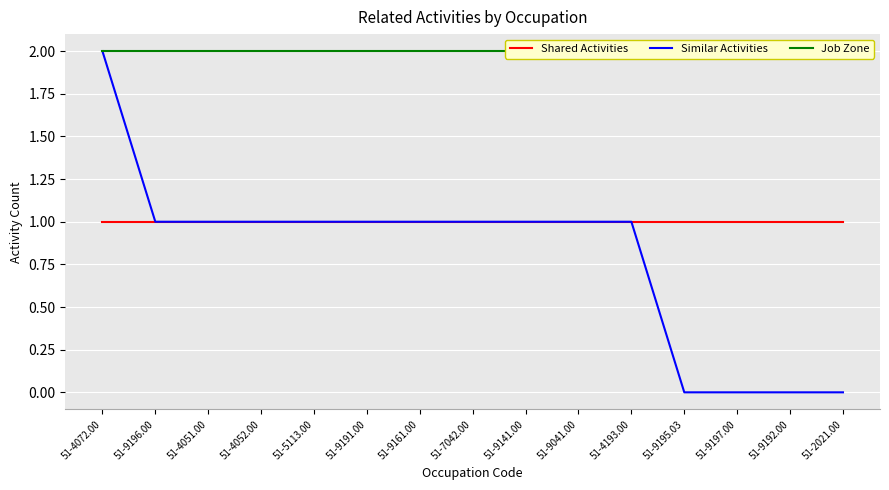

How many data points does each series have?

15